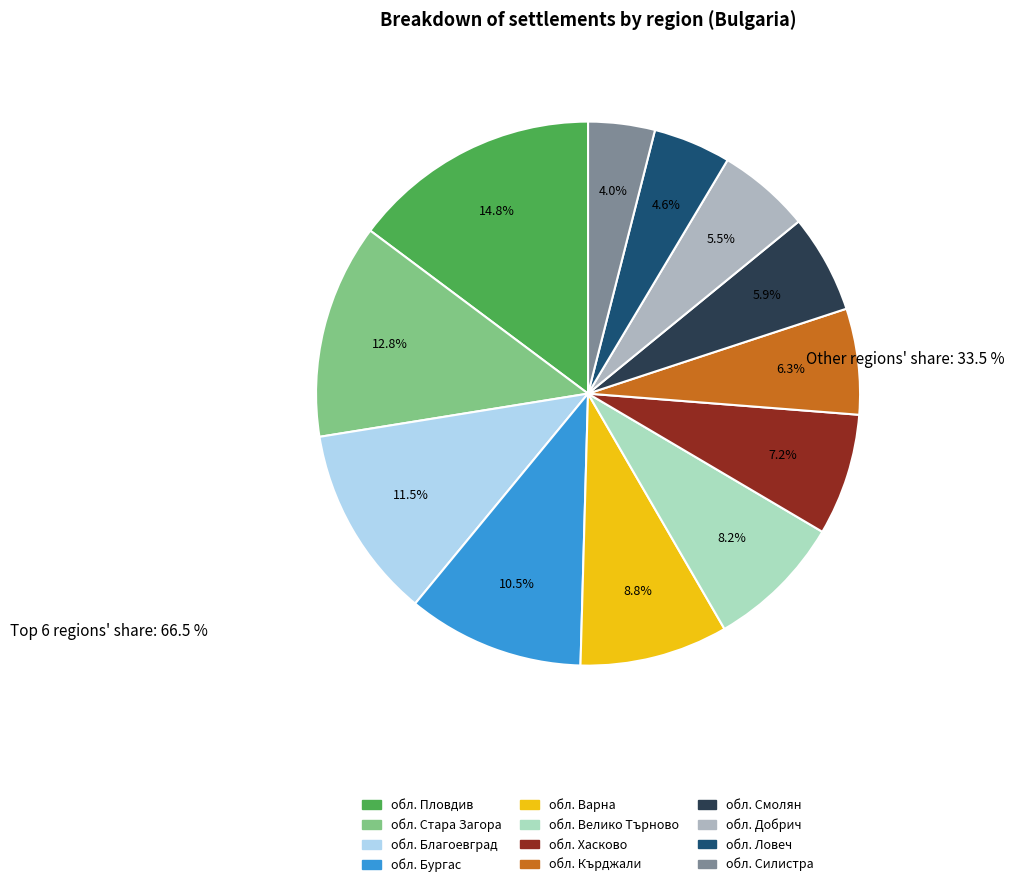

Is it true that обл. Силистра is 4% of the pie?

True